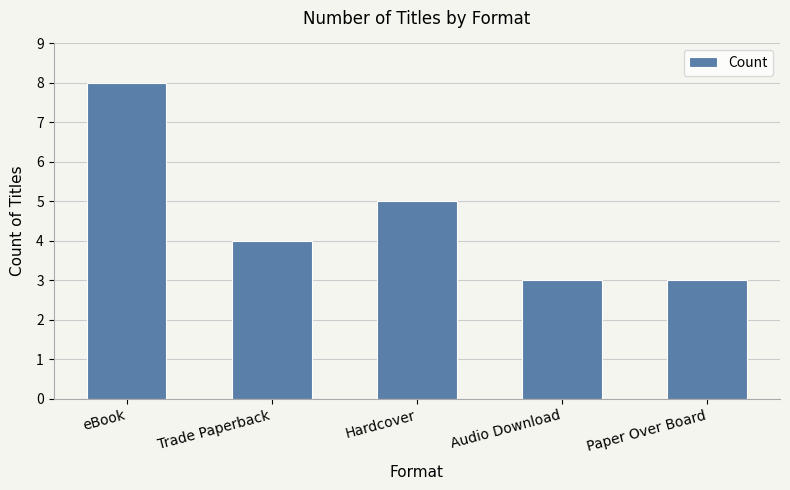

How many bars are there in total?

5